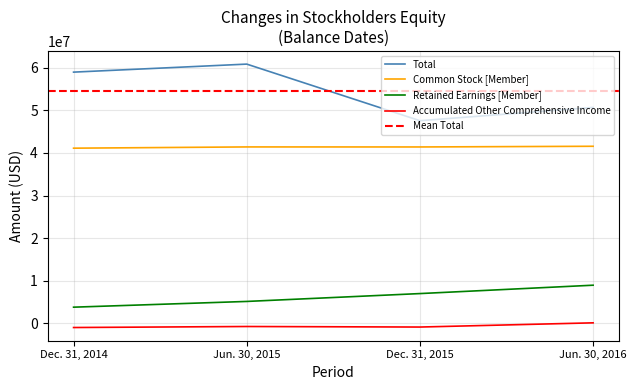

Where is Common Stock [Member] nearest to the value 41348000?

Dec. 31, 2015